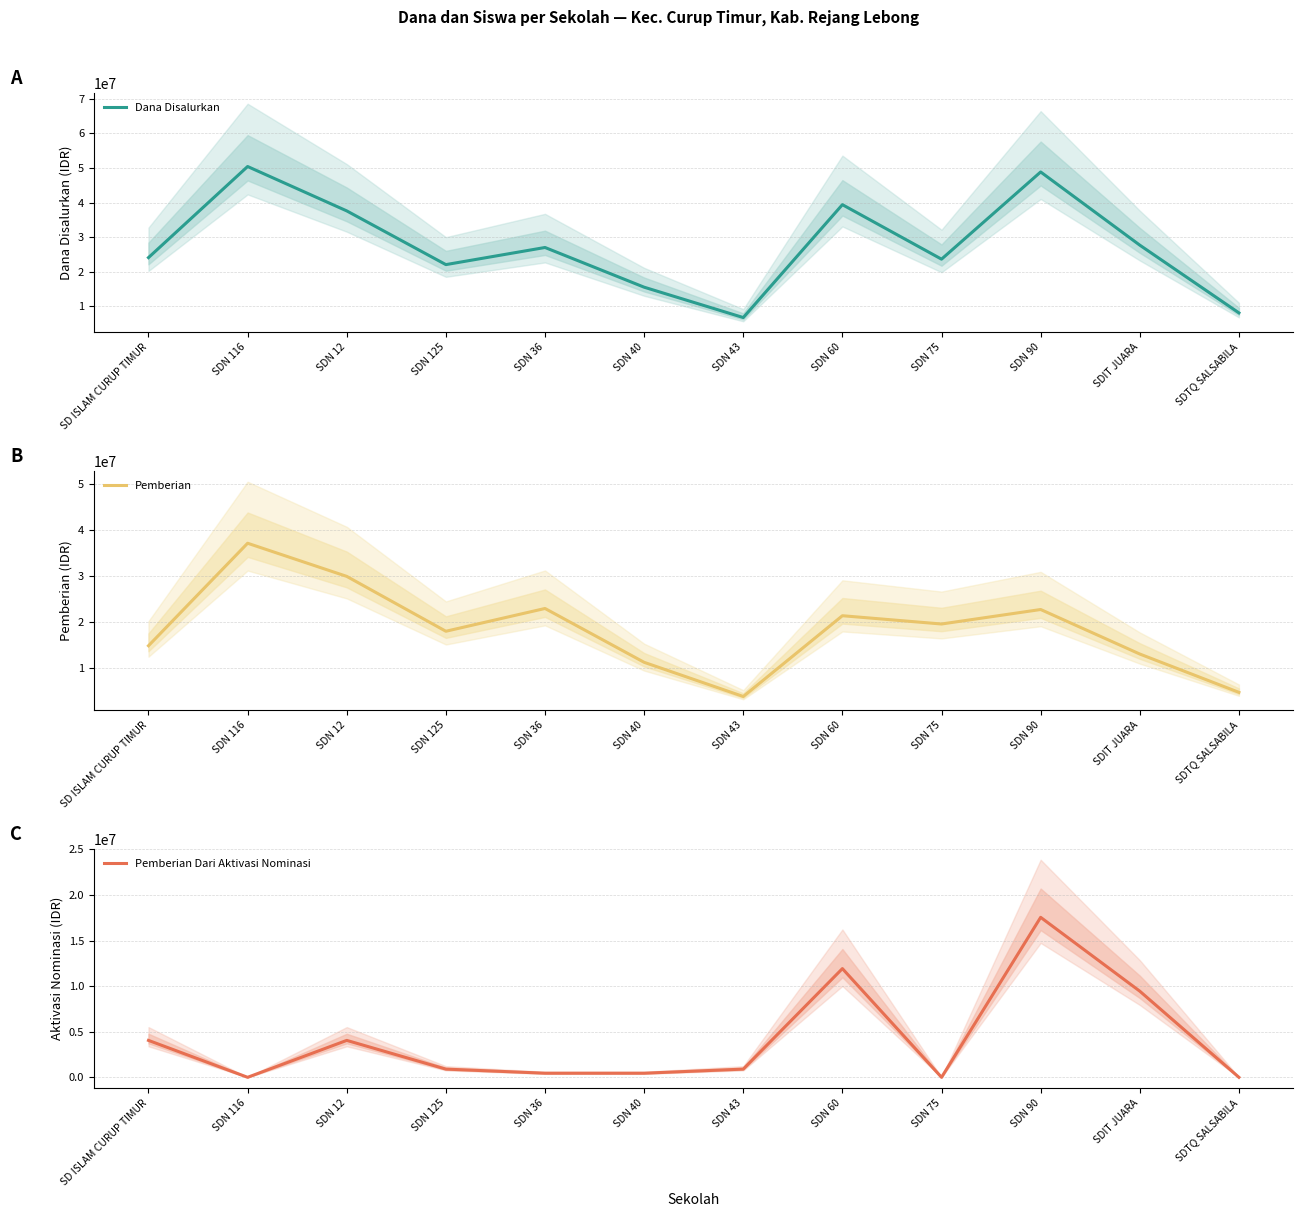

At which label does Pemberian first exceed 19575000?

SDN 116